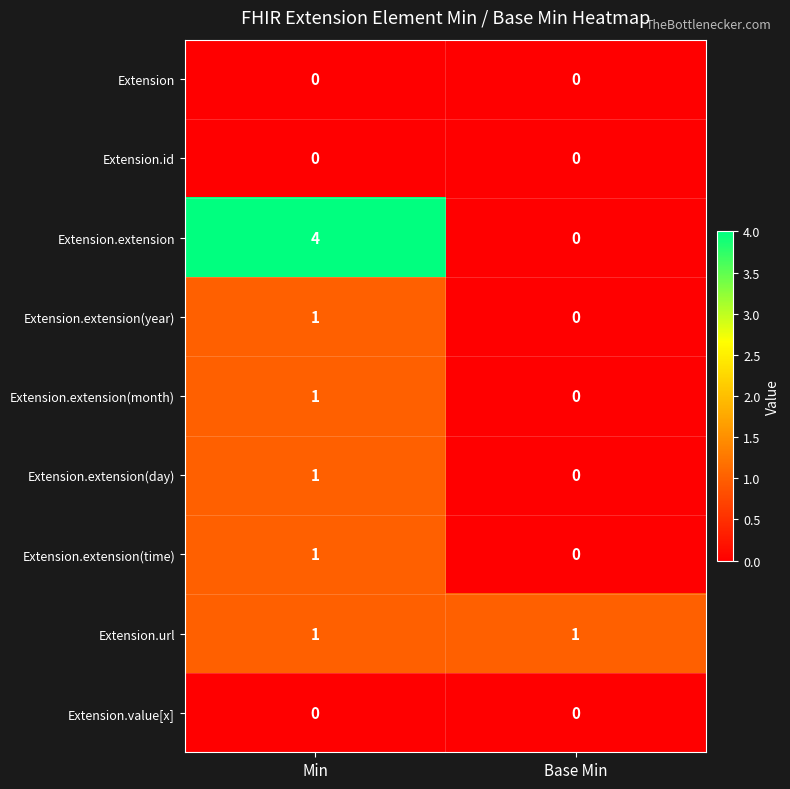

Which category has the highest value across all series?

Min